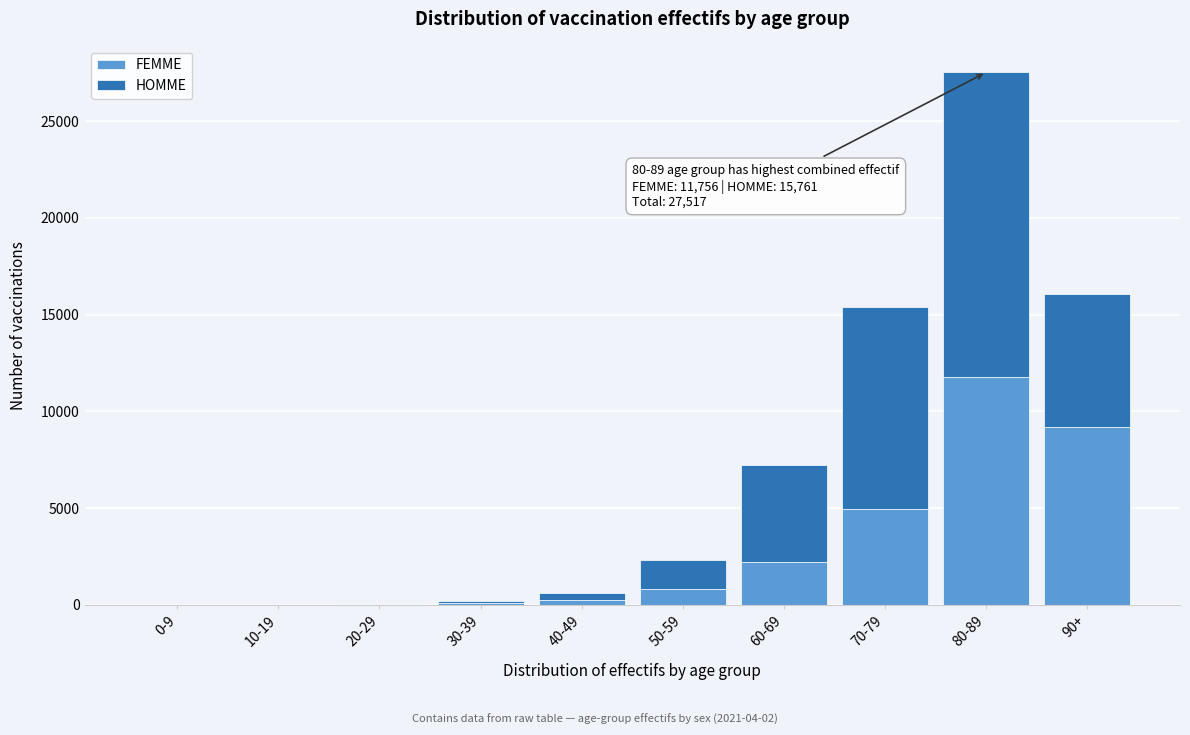

What is the highest value of the FEMME series?

11756